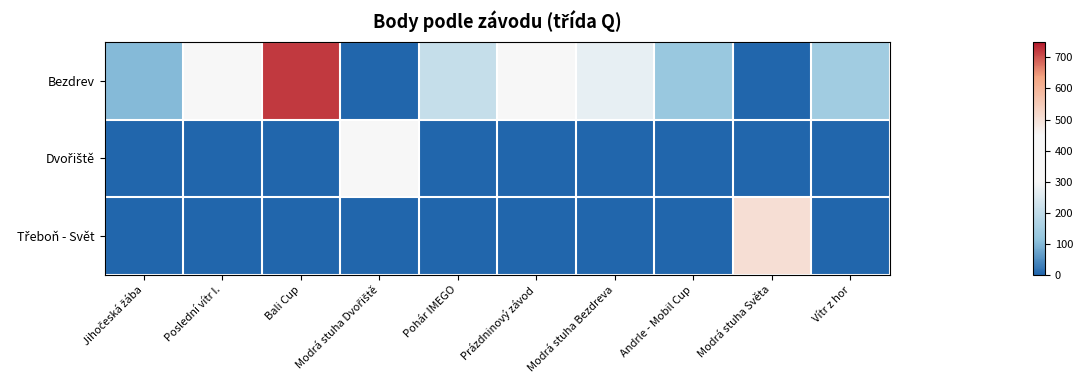

At how many categories does at least one series exceed 668?

1